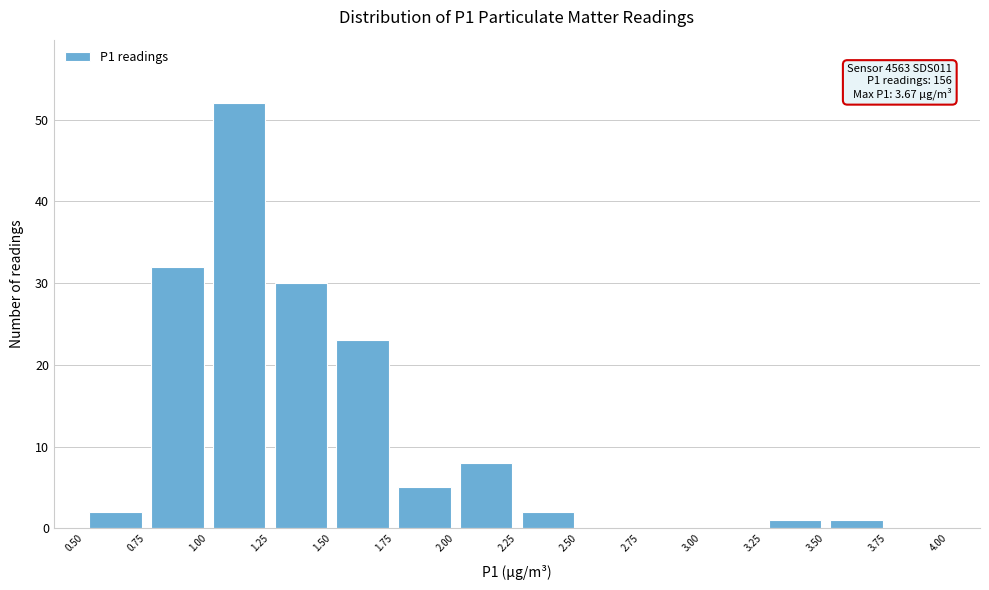

Over which range of the x-axis is the bar tallest?

1.00 to 1.25